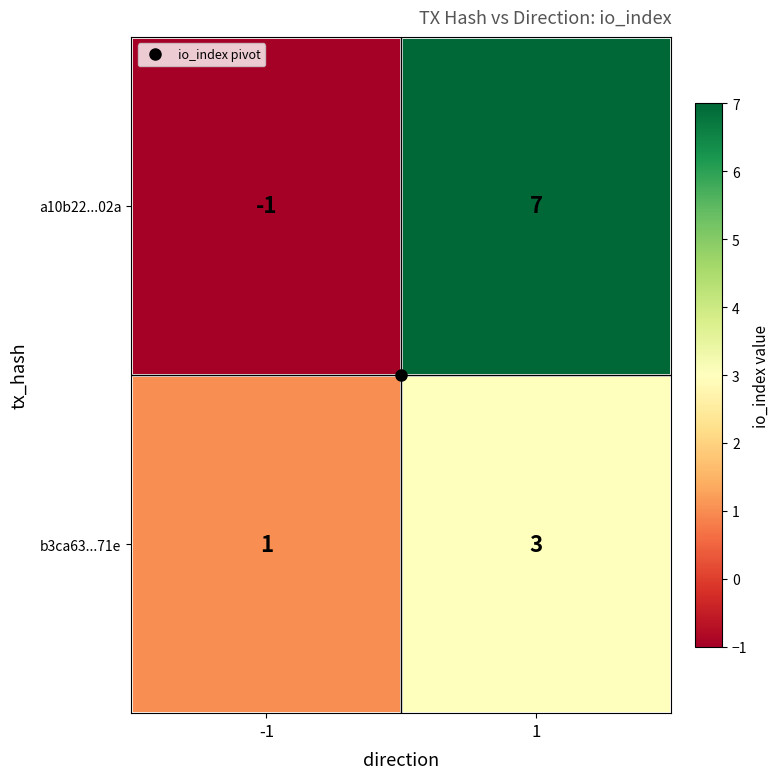

What is the sum of all a10b22...02a values?

6